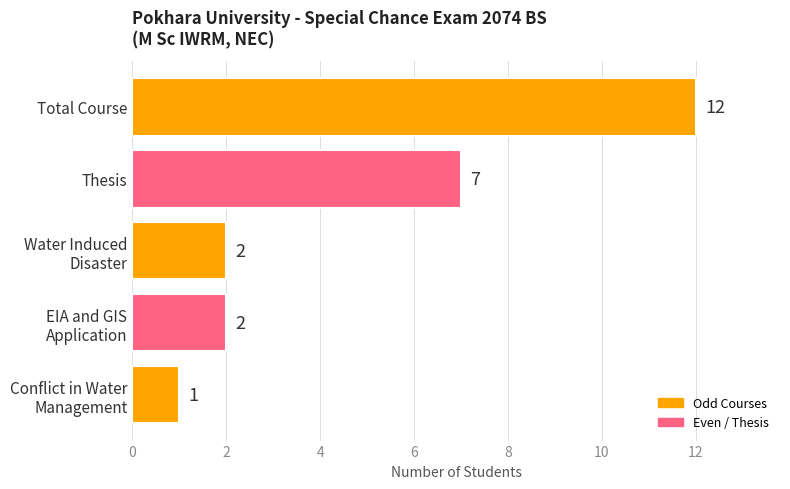

At which label is the value closest to 6?

Thesis